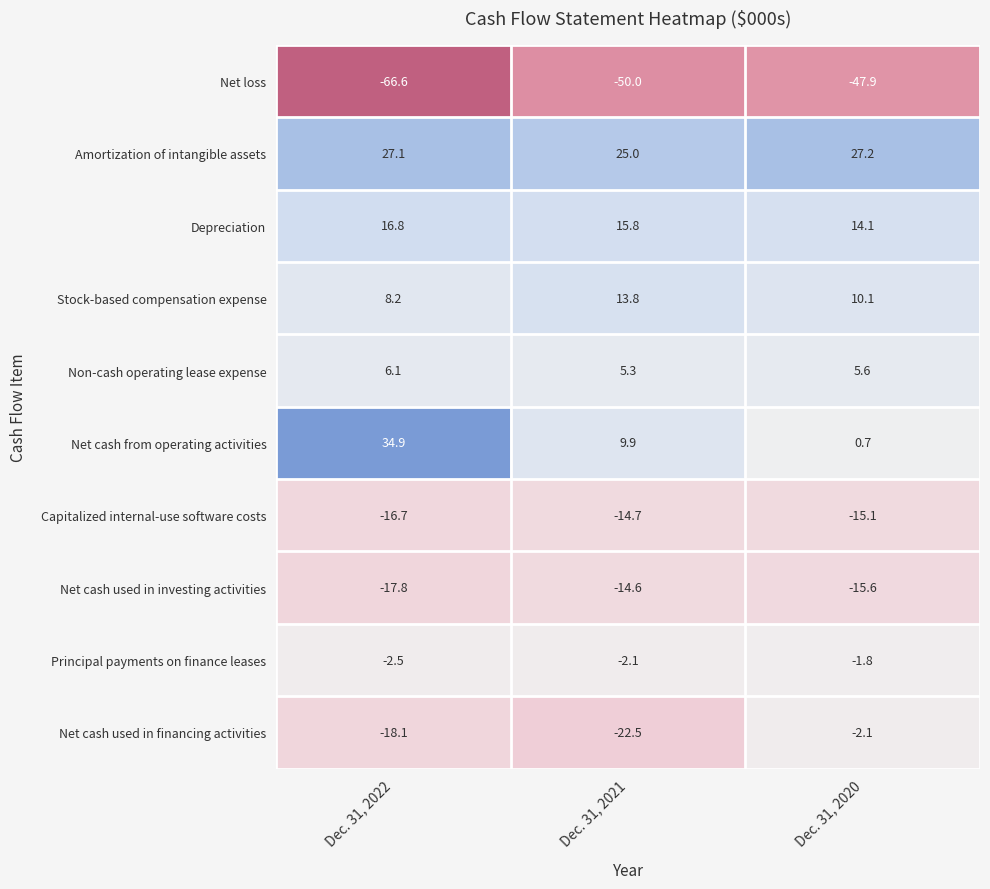

The Net cash from operating activities series shows 0.7 at Dec. 31, 2020. True or false?

True